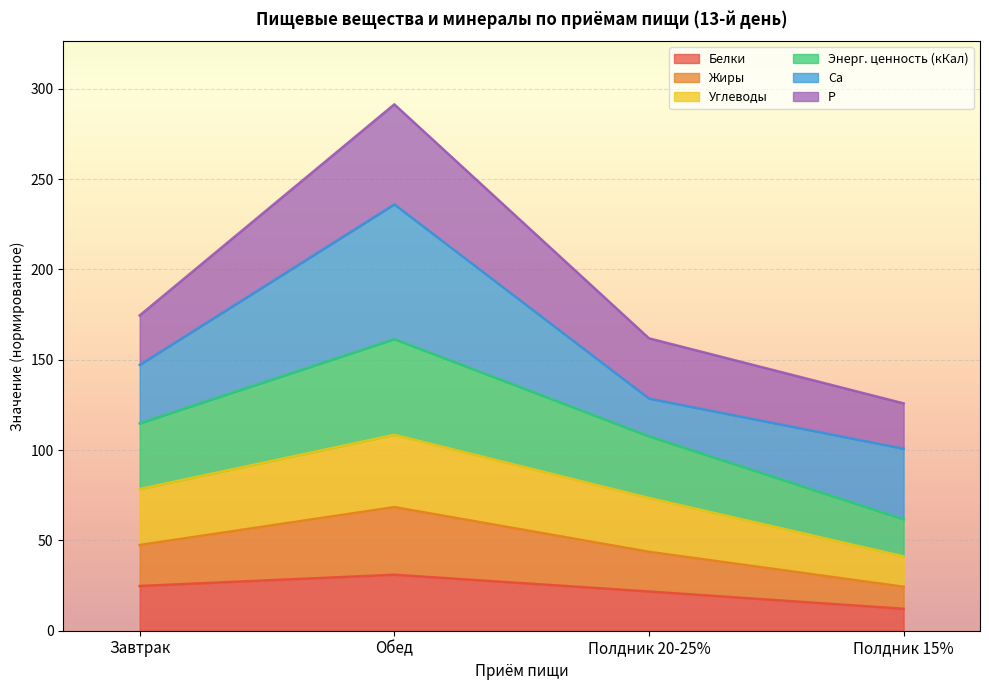

At which category is the sum across all series the highest?

Обед